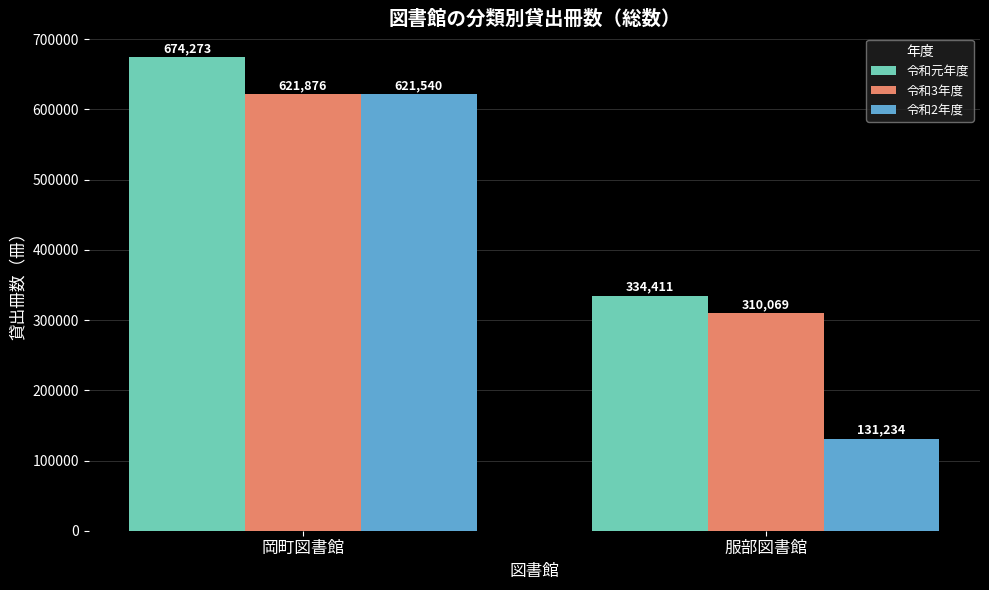

At which label is 令和3年度 closest to 465972?

服部図書館